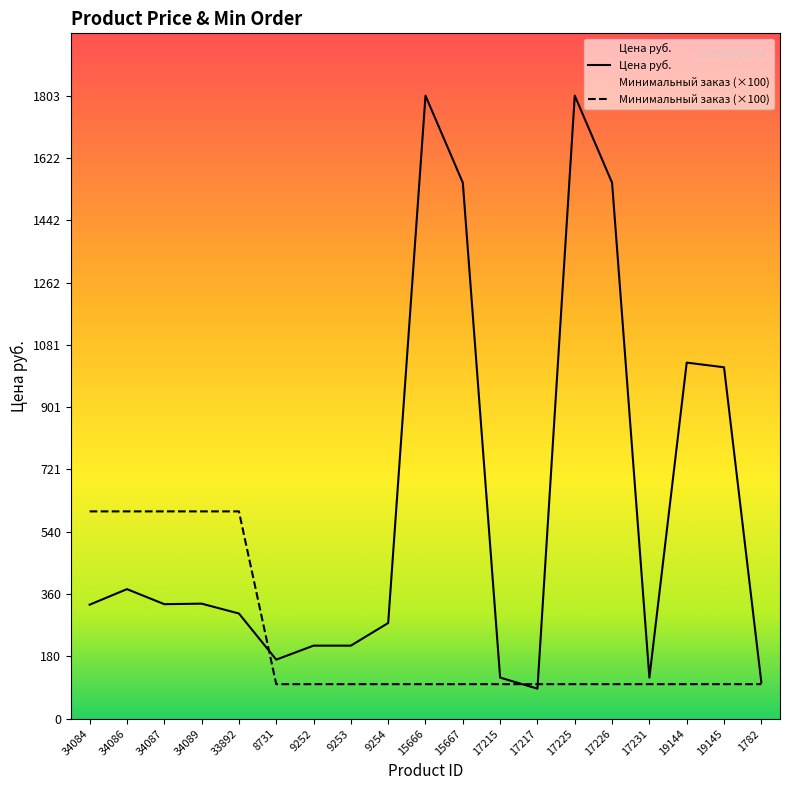

After their last crossing, which series has the higher values: Цена руб. or Минимальный заказ?

Цена руб.